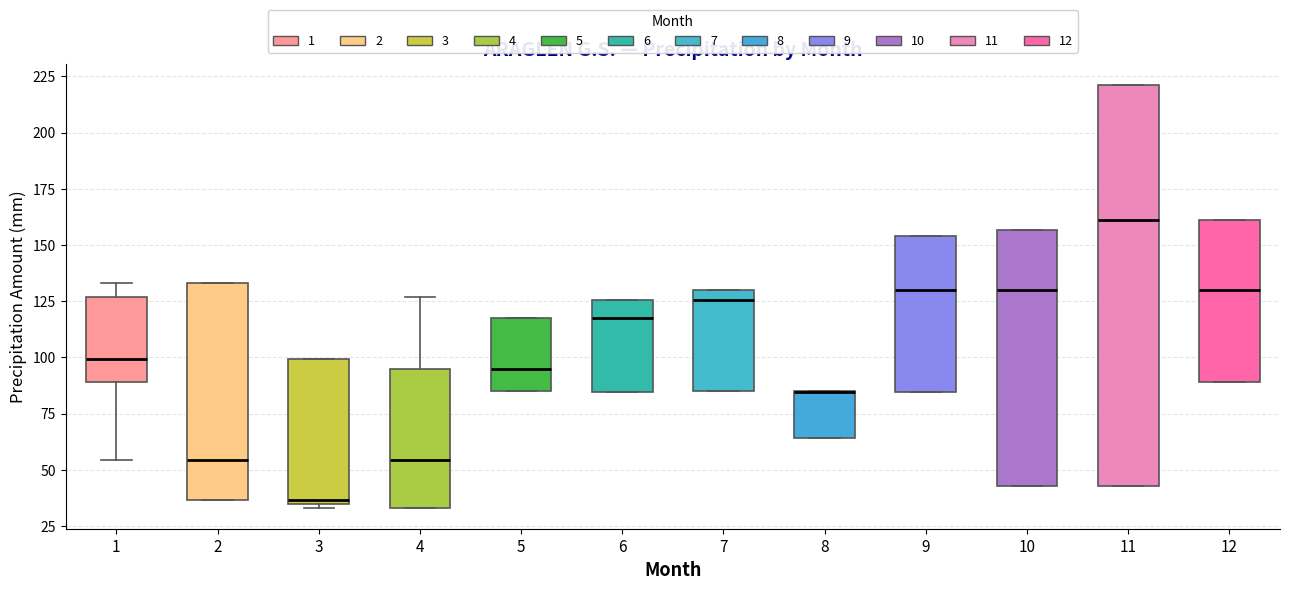

Where is the upper edge of the box at x = 6 on the y-axis? The values are not printed on the chart, so give them approximately, as read against the axis.

125